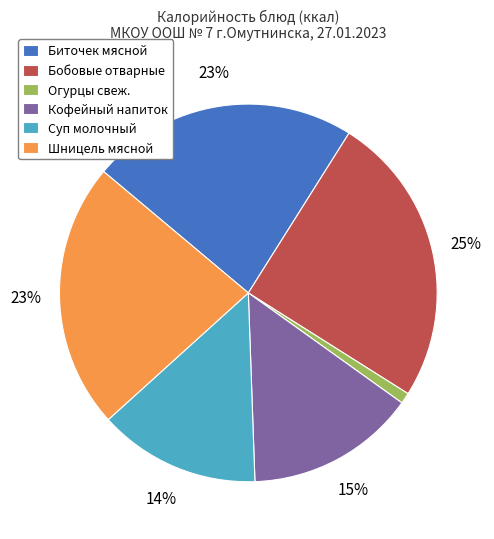

Which slice is the smallest?

Огурцы свеж.